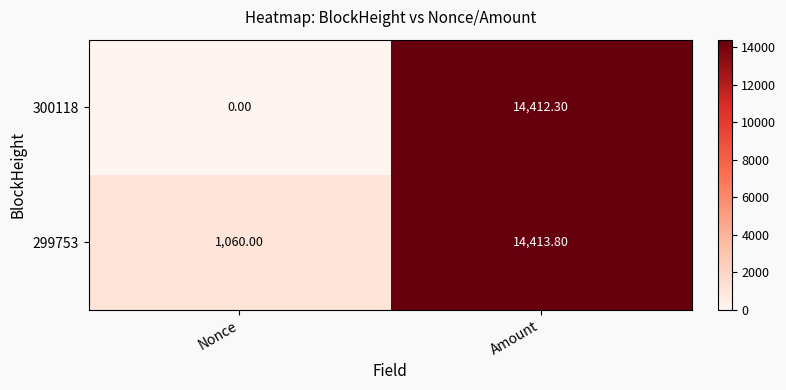

What is the sum of all 299753 values?

15473.8